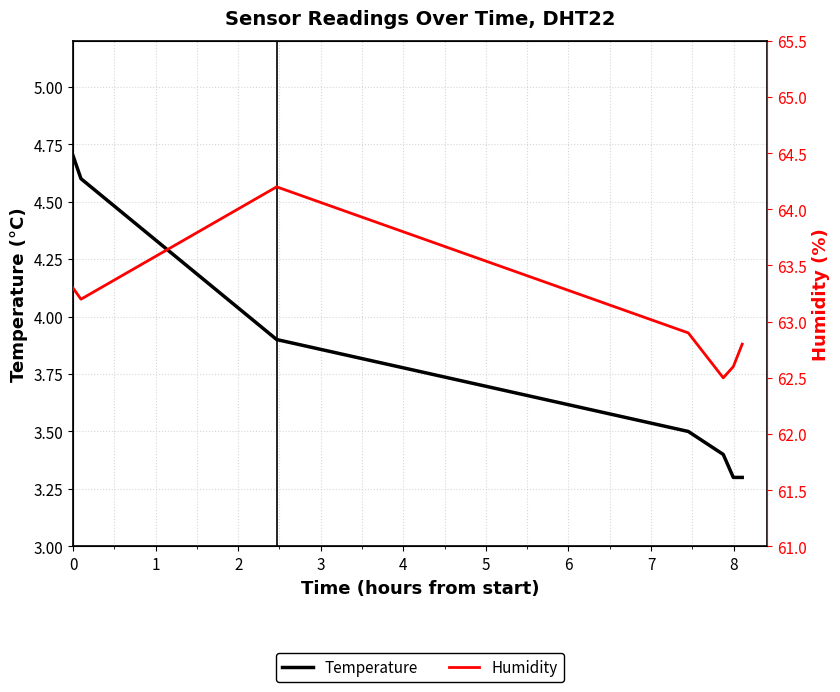

How many categories are shown in the chart?

7